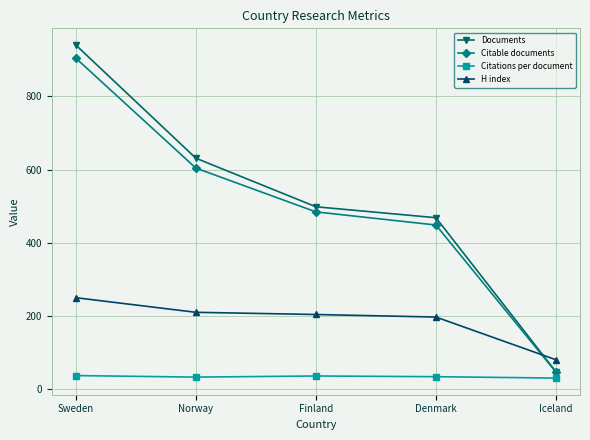

Between Norway and Iceland, which series saw the biggest shift?

Documents